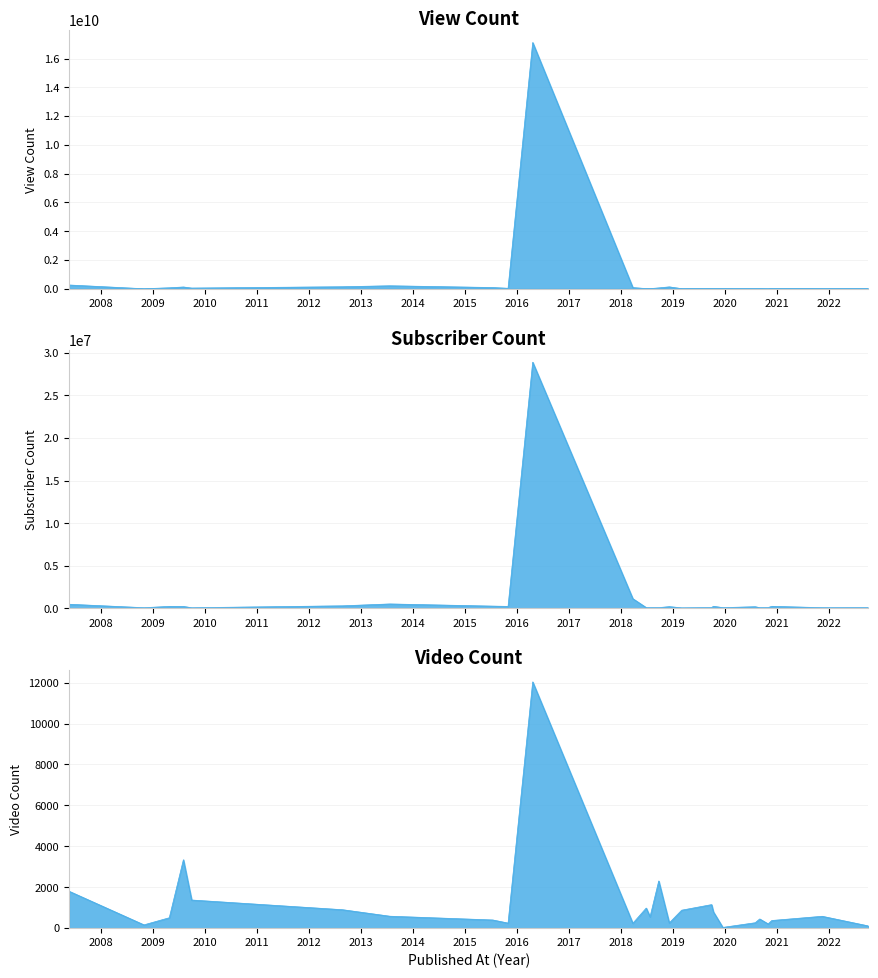

What is the label of the 14th point from the left?

2019-09-28